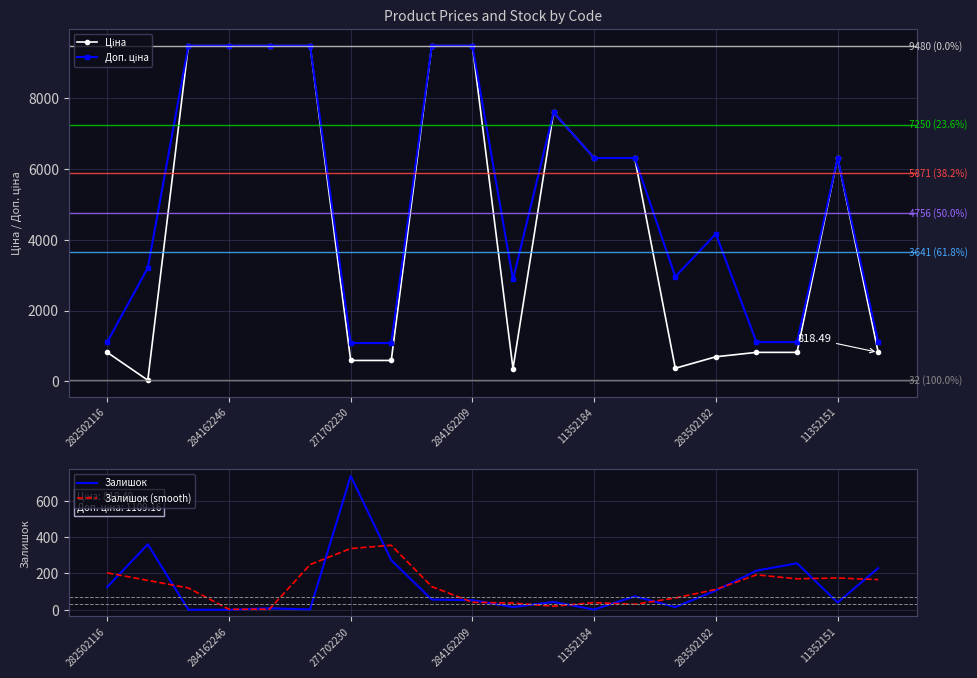

True or false: Залишок and Доп. ціна cross at least once.

False